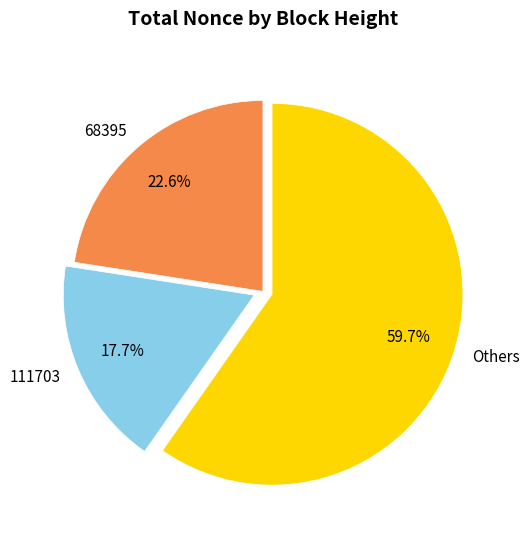

Between 68395 and 111703, which is larger?

68395